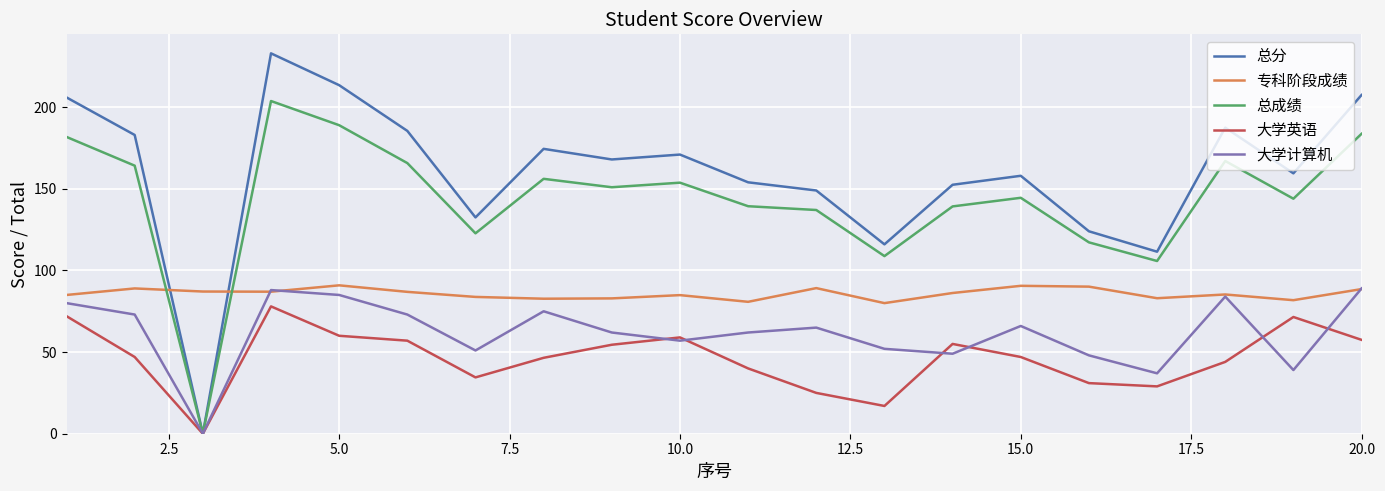

Which series has the largest range (max minus min)?

总分